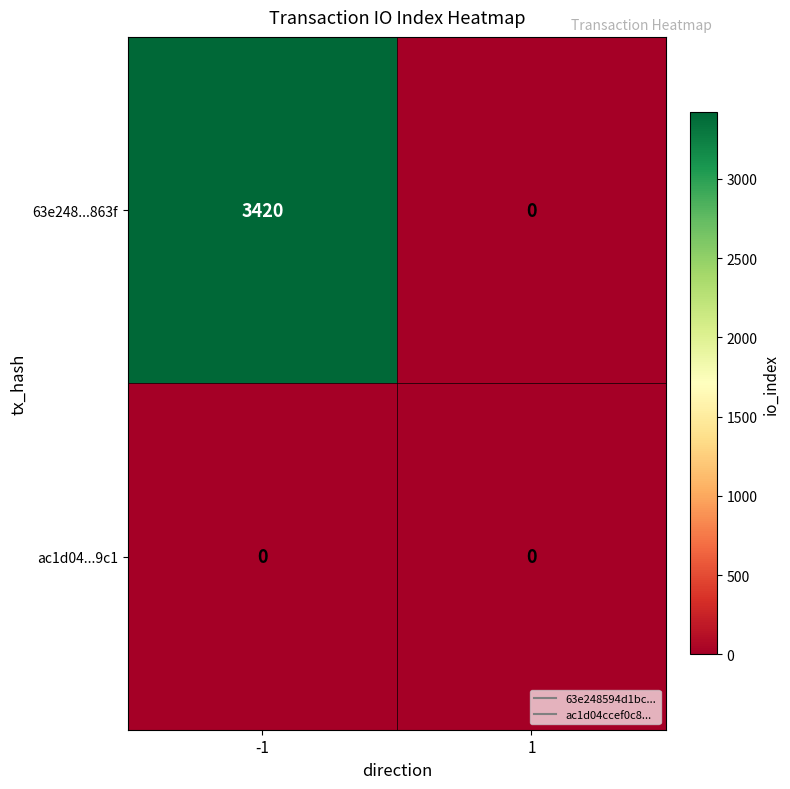

Reading left to right, transcribe all the data shown in this chart.

63e248...863f: 3420	0
ac1d04...9c1: 0	0